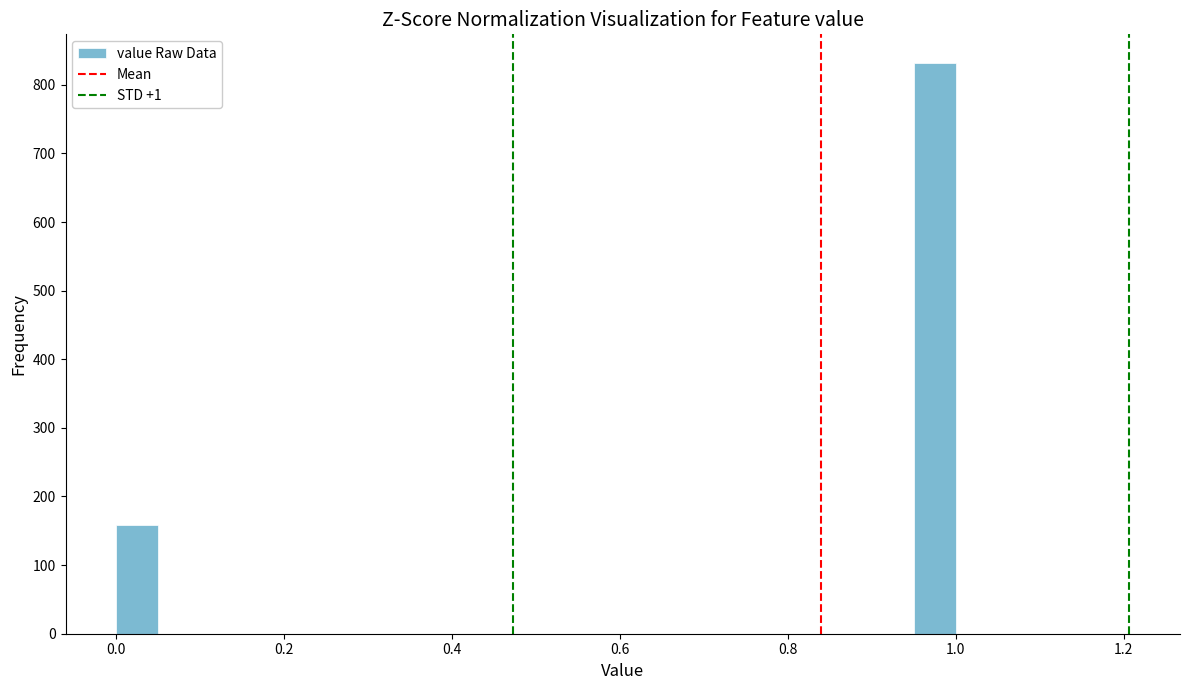

Around what value on the x-axis is the tallest bar? Give the approximate position of its centre, as read against the axis.

0.98